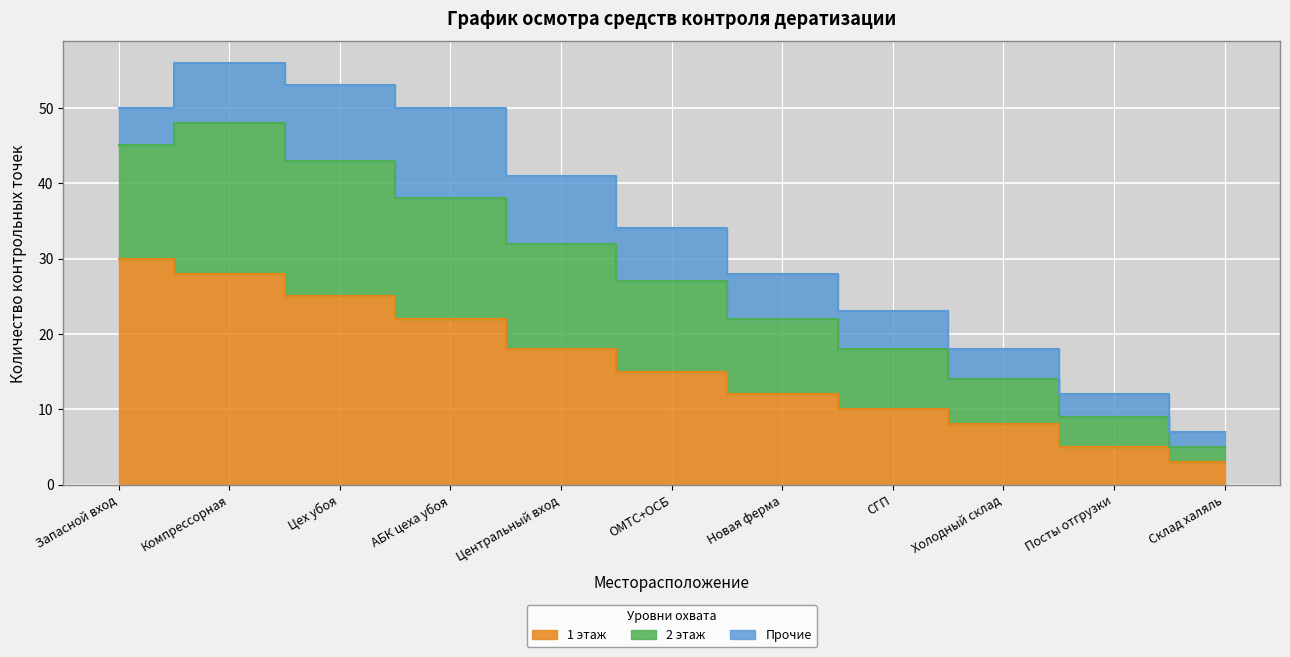

The 1 этаж series shows 15 at ОМТС+ОСБ. True or false?

True